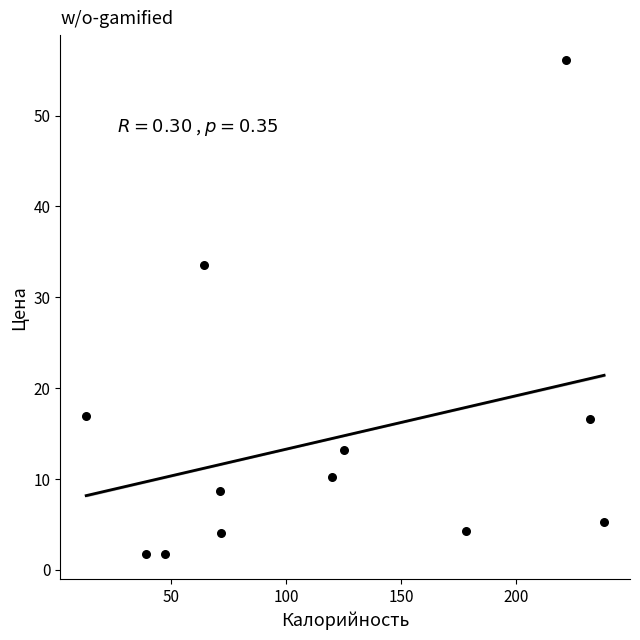

What Y value in the scatter plot is closest to 28?

33.6